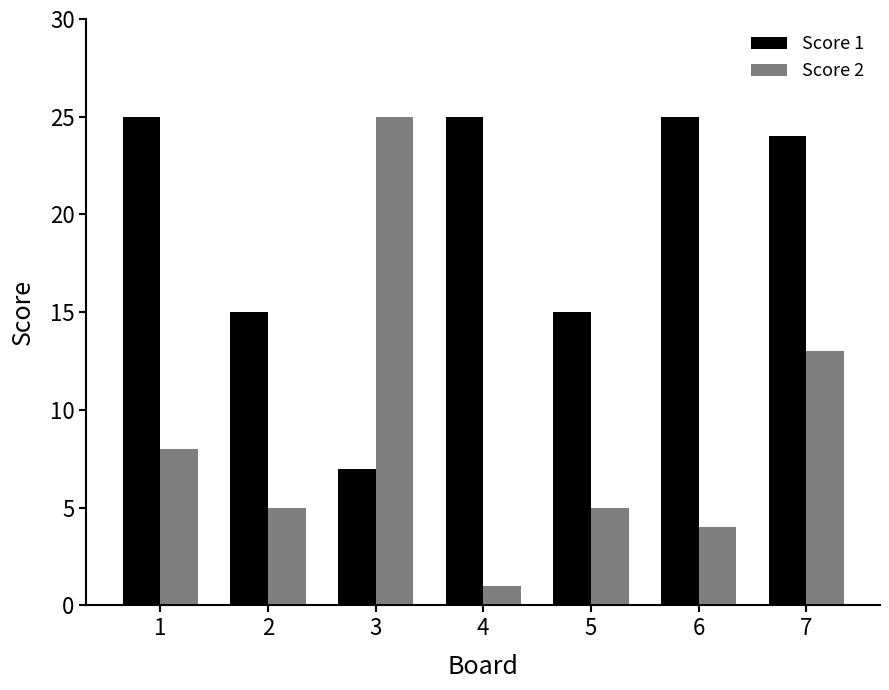

How many categories are shown in the chart?

7